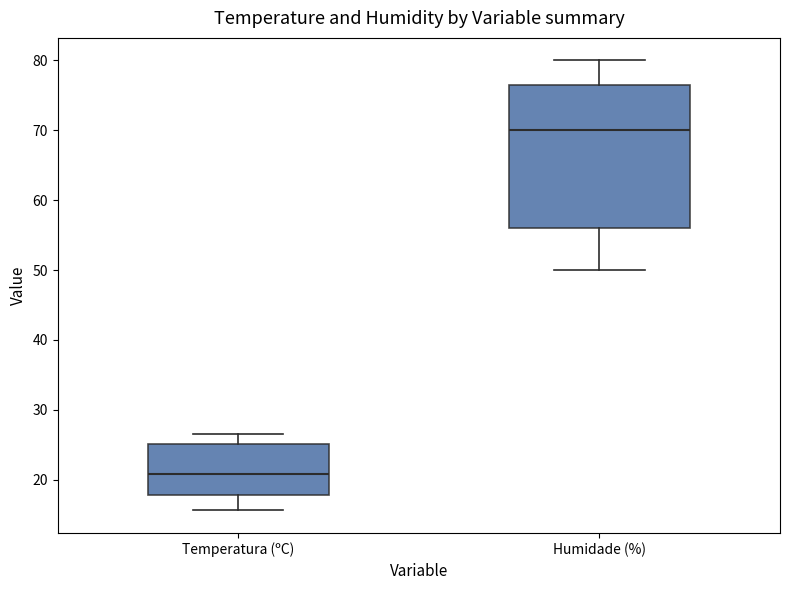

Which box's median line is the lowest?

Temperatura (ºC)